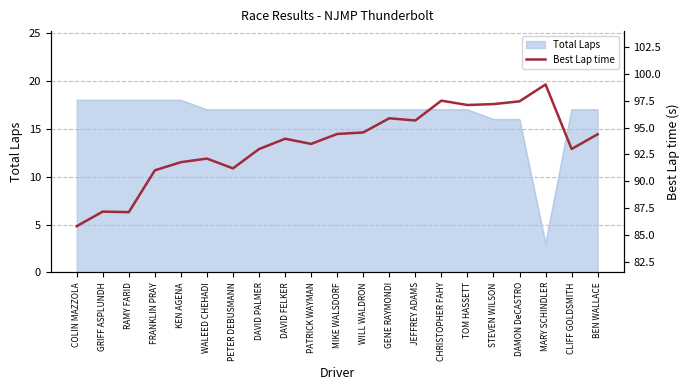

True or false: Total Laps has a value of 26 at PETER DEBUSMANN.

False